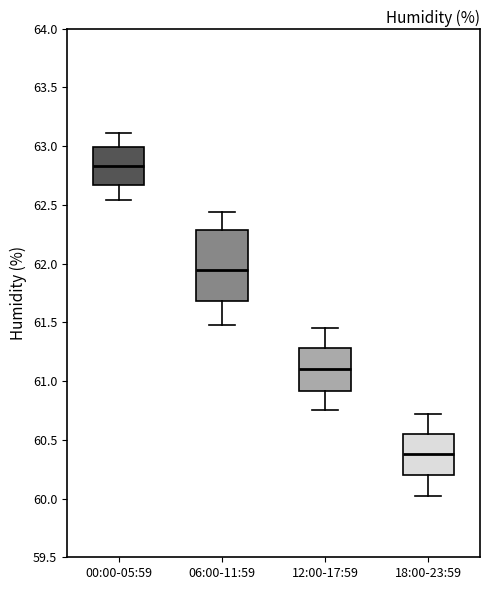

Which box's median line is the lowest?

18:00-23:59